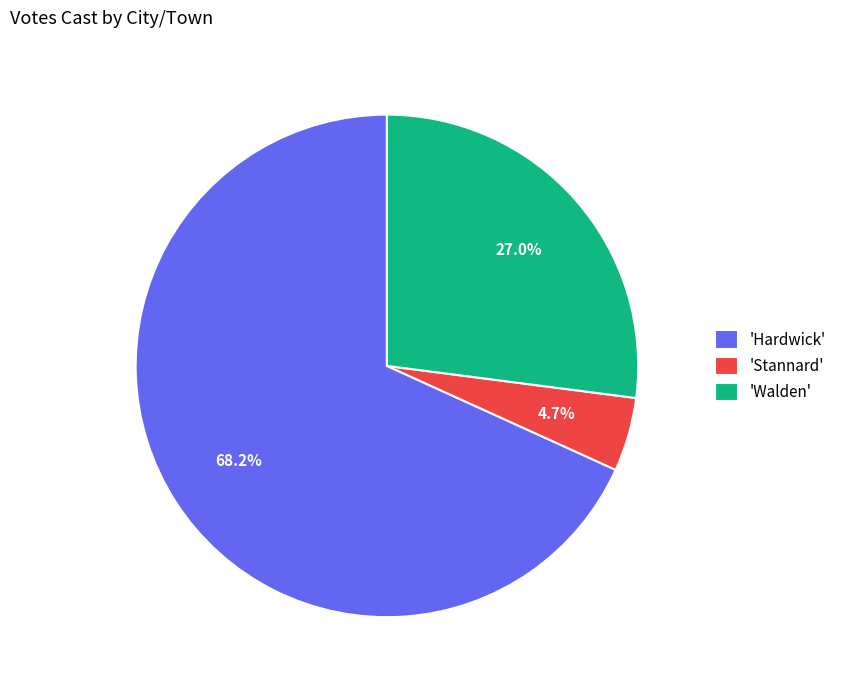

Approximately how many times larger is the value at 'Walden' compared to 'Hardwick'?

0.4